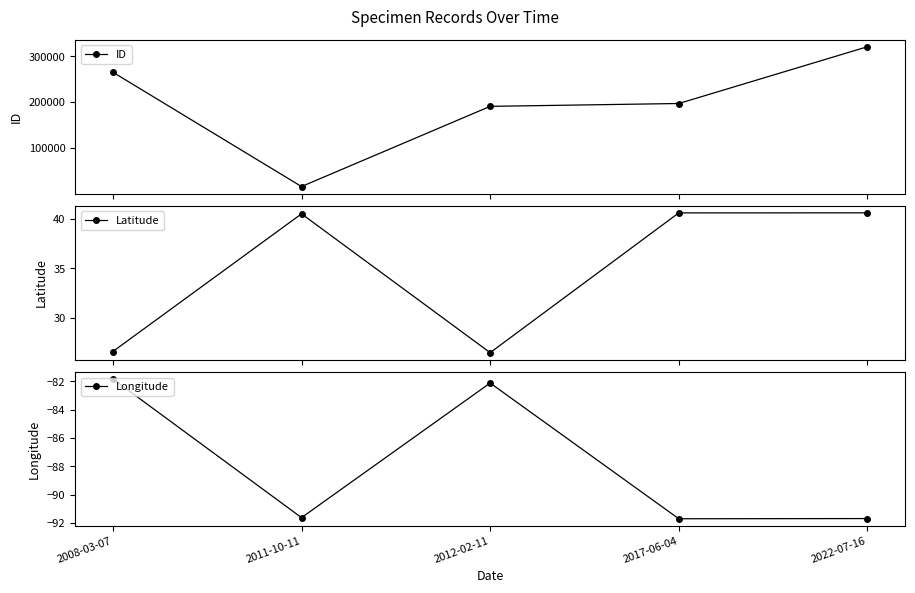

Where is the first local minimum for ID?

2011-10-11